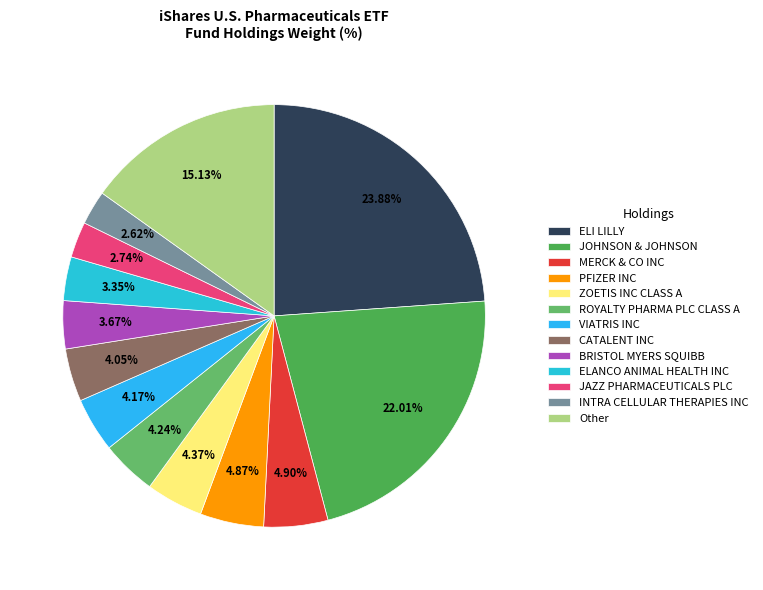

Which has a higher value, MERCK & CO INC or VIATRIS INC?

MERCK & CO INC